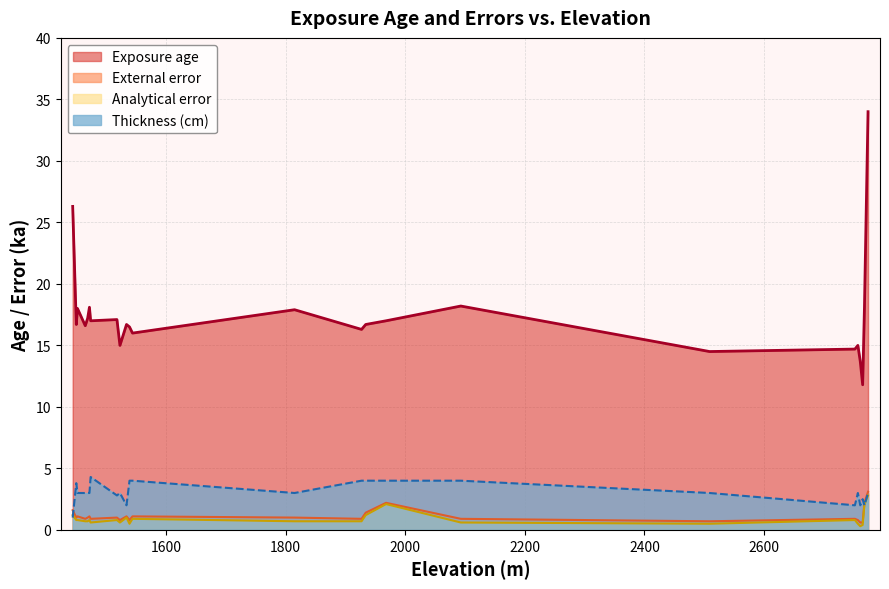

True or false: Analytical error has a value of 0.8 at 1472.

True